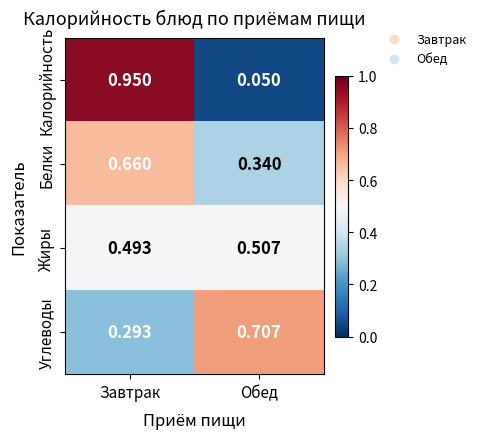

Which series has the widest spread of values?

Калорийность